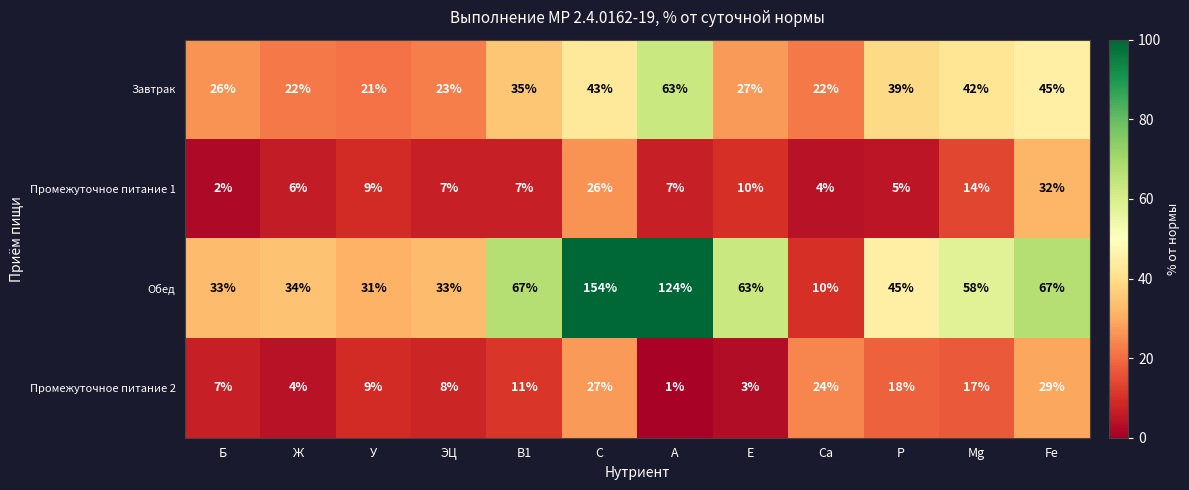

Which series has the largest range (max minus min)?

Обед